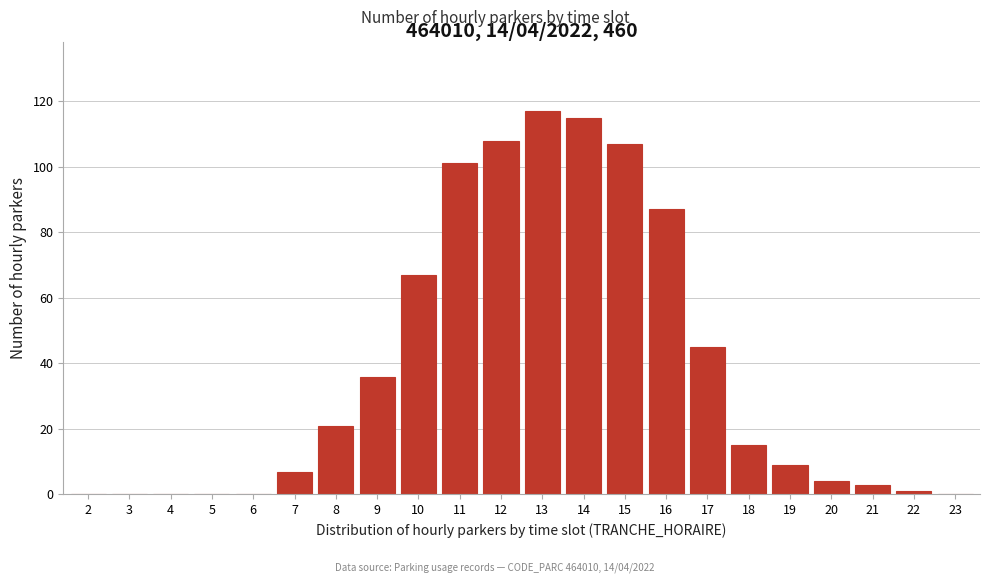

Reading left to right, what are all the values shown in this chart?

2=0	3=0	4=0	5=0	6=0	7=7	8=21	9=36	10=67	11=101	12=108	13=117	14=115	15=107	16=87	17=45	18=15	19=9	20=4	21=3	22=1	23=0